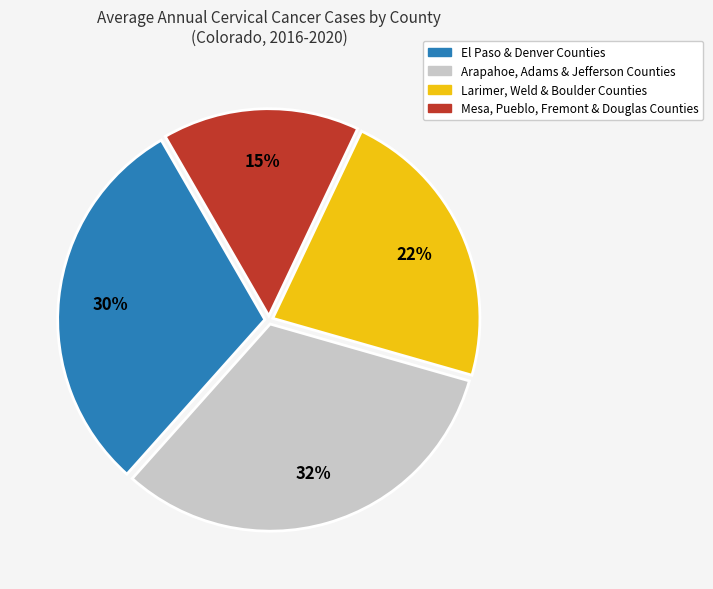

The Larimer, Weld & Boulder Counties slice represents 8% of the pie. True or false?

False